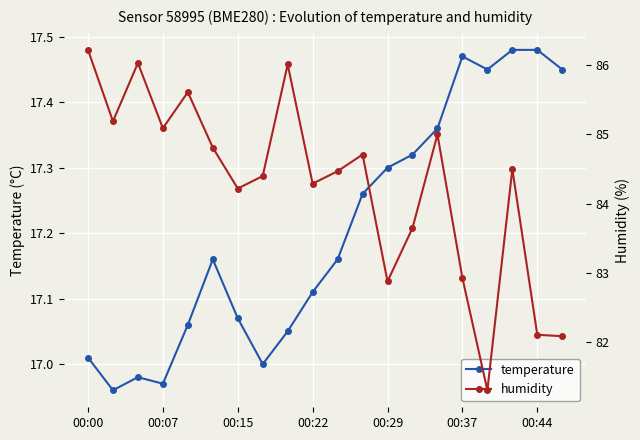

Which category has the highest value across all series?

00:00